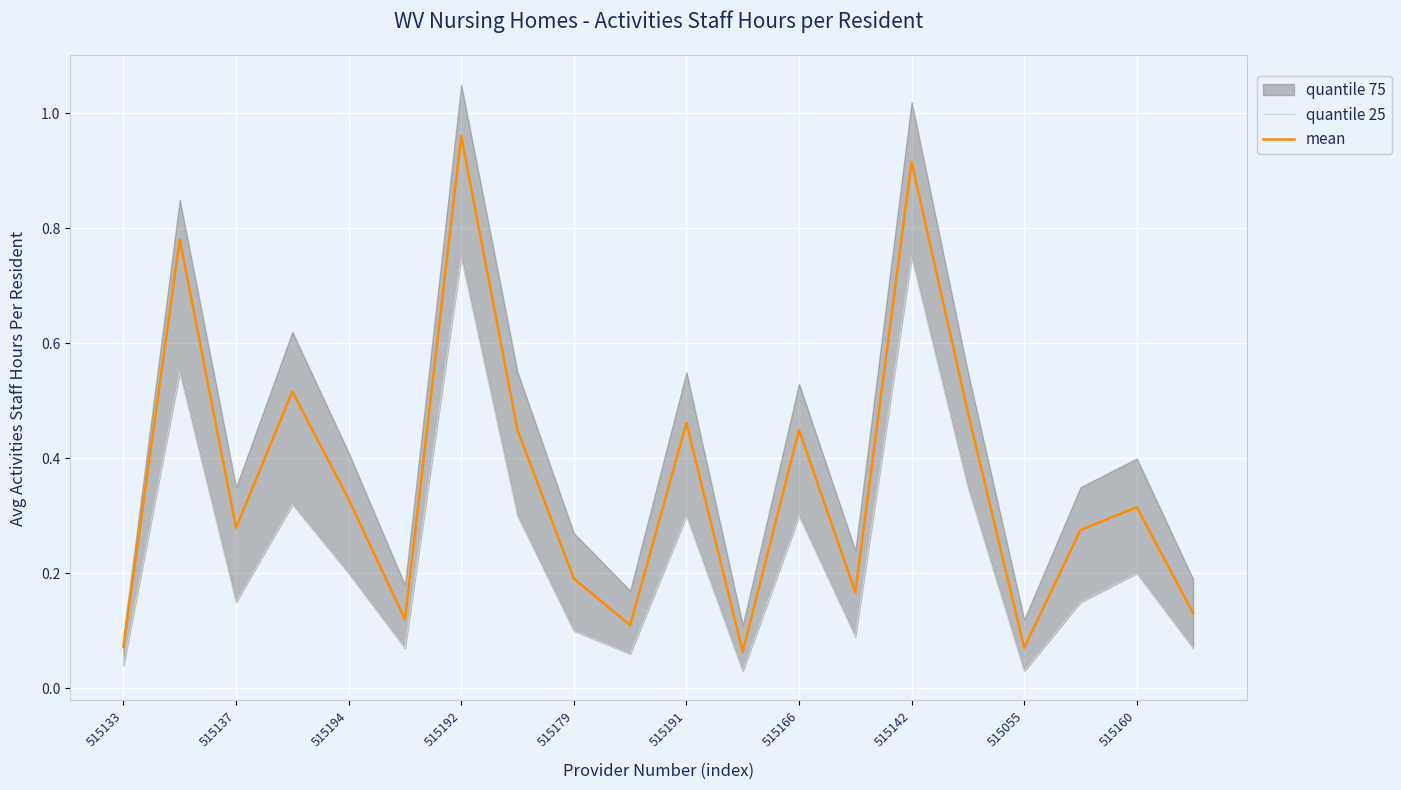

The value of mean at 515137 is 0.2. True or false?

False